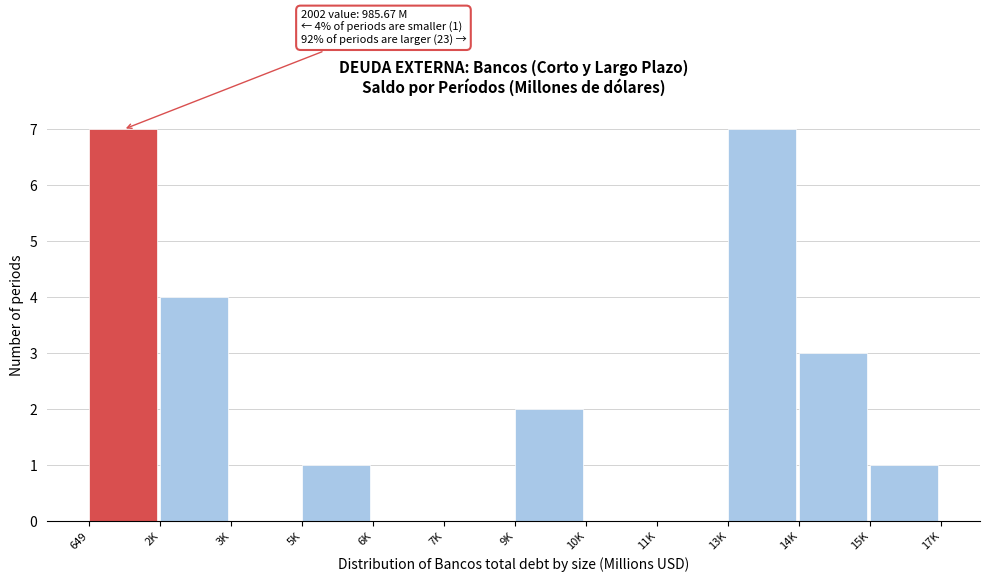

Reading left to right, what are all the values shown in this chart?

649=7	2K=4	3K=0	5K=1	6K=0	7K=0	9K=2	10K=0	11K=0	13K=7	14K=3	15K=1